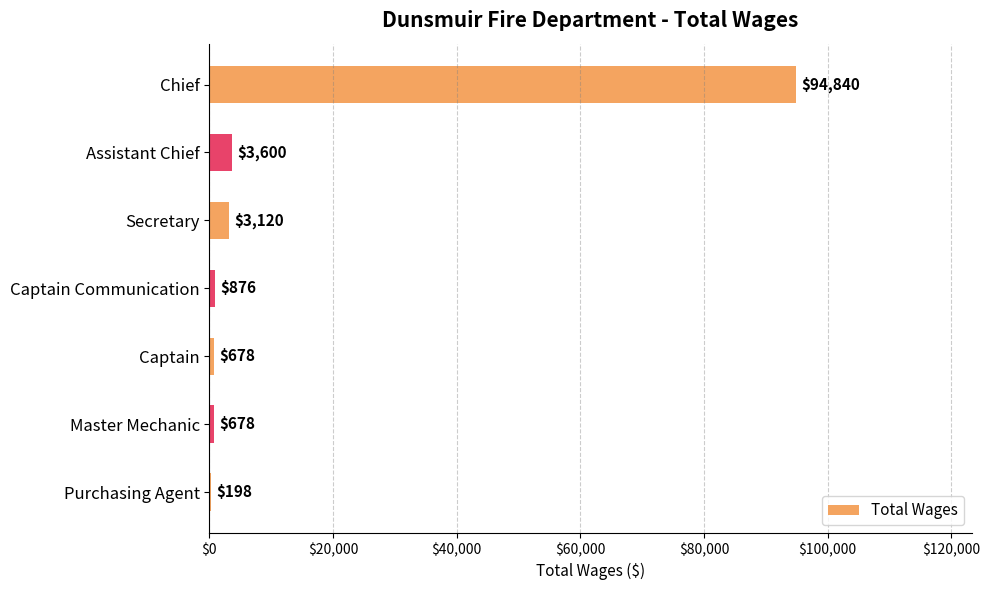

The value at Chief is 94840. True or false?

True